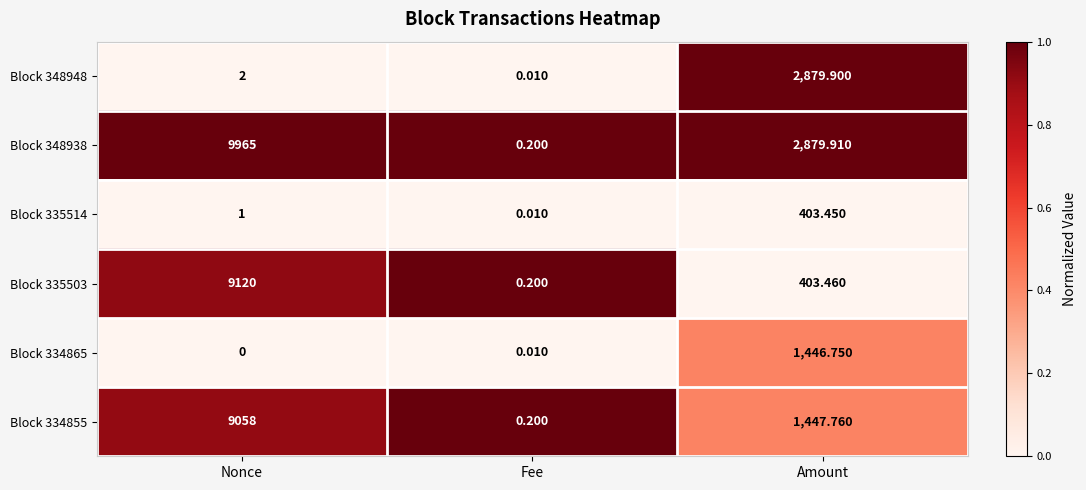

List the labels in order of Block 348938 value, largest first.

Nonce, Amount, Fee